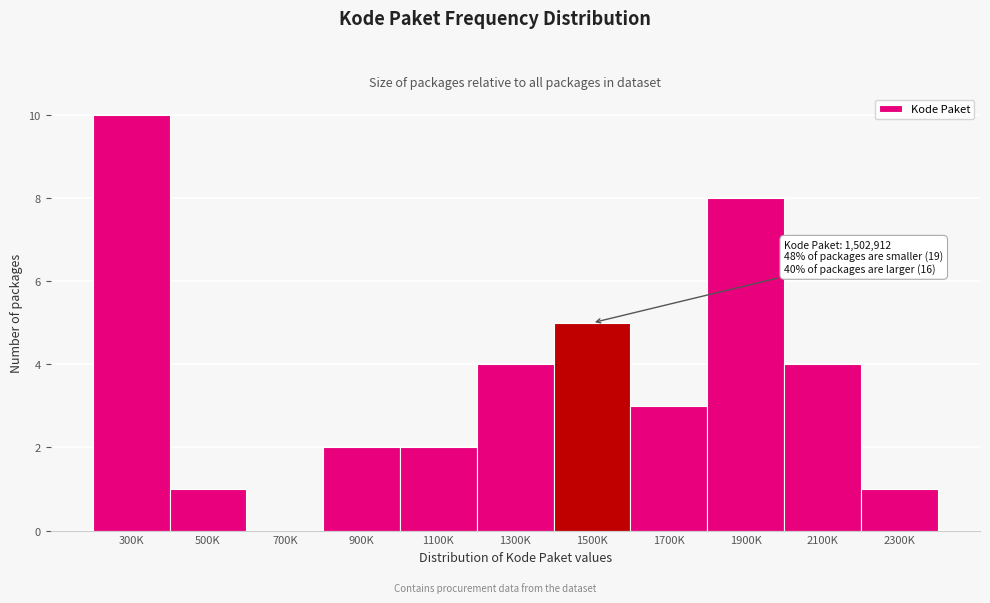

Reading left to right, extract all data points from this chart.

300K=10	500K=1	700K=0	900K=2	1100K=2	1300K=4	1500K=5	1700K=3	1900K=8	2100K=4	2300K=1